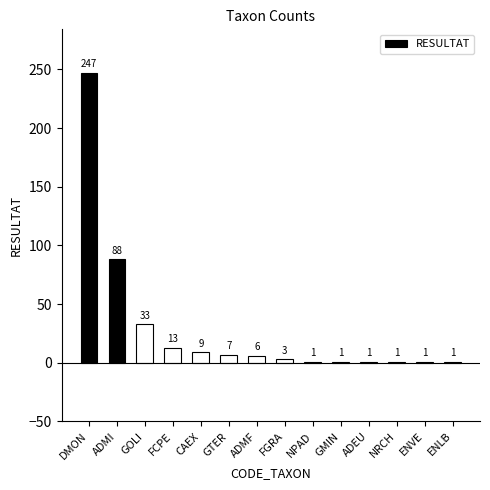

What is the sum of the values at GMIN and GOLI?

34